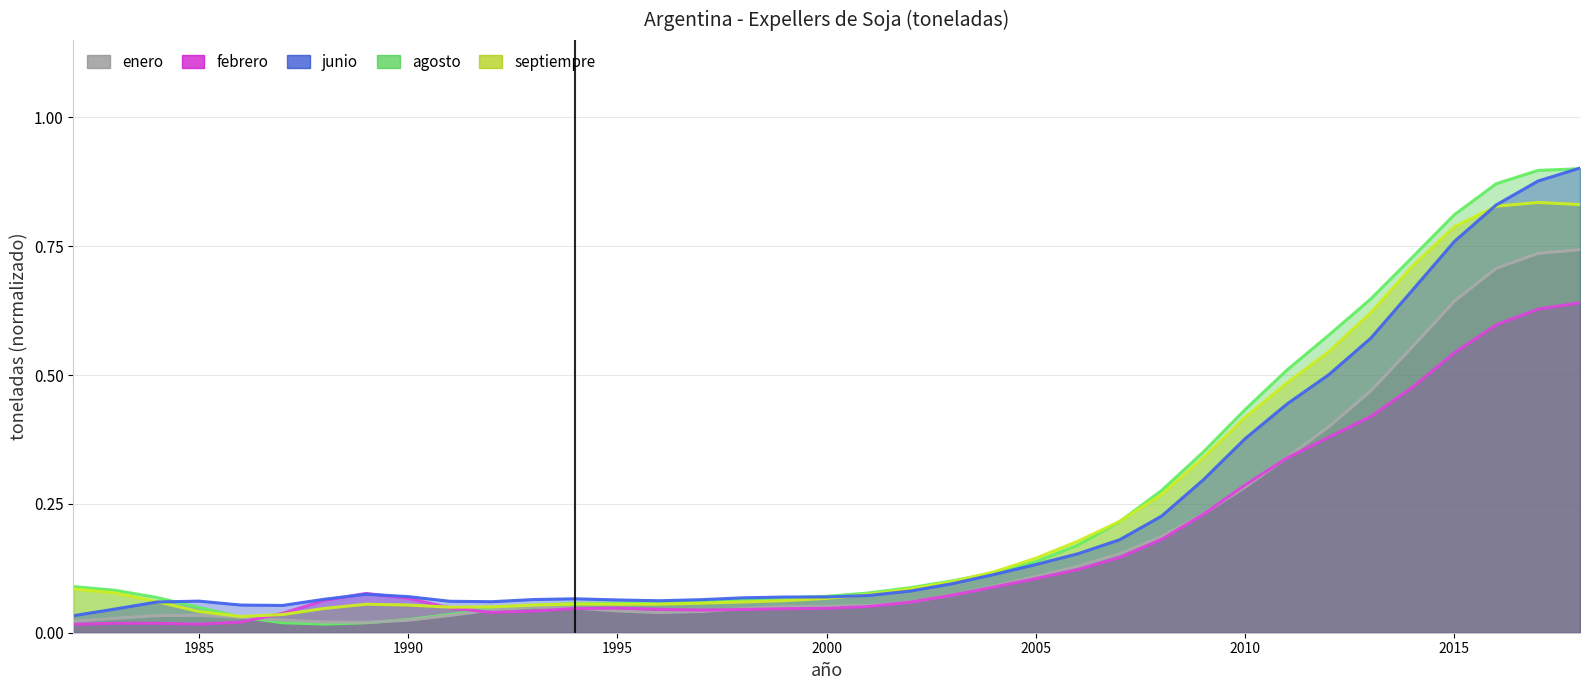

How many lines are shown in the chart?

5